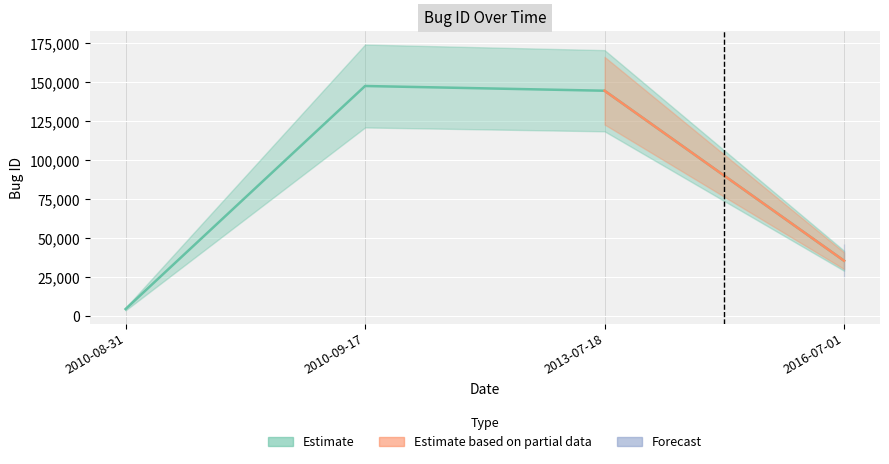

Which has a higher value, 2010-09-17 or 2016-07-01?

2010-09-17